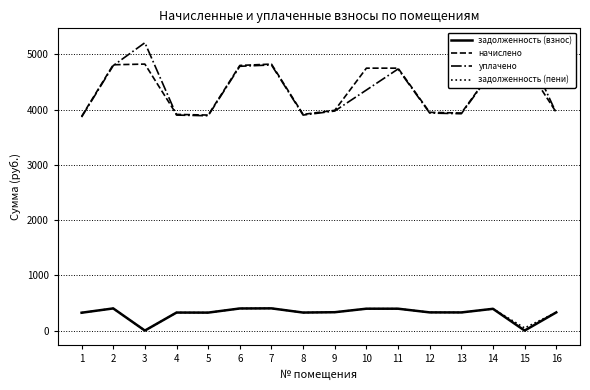

What is the sum of all задолженность (взнос) values?

5010.0